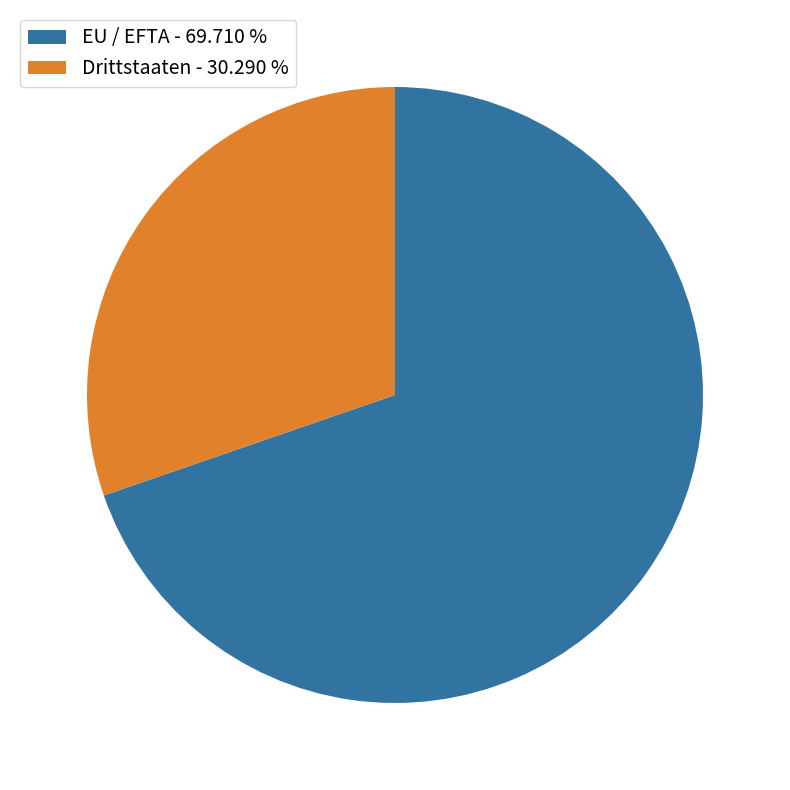

Count the number of slices in the pie.

2